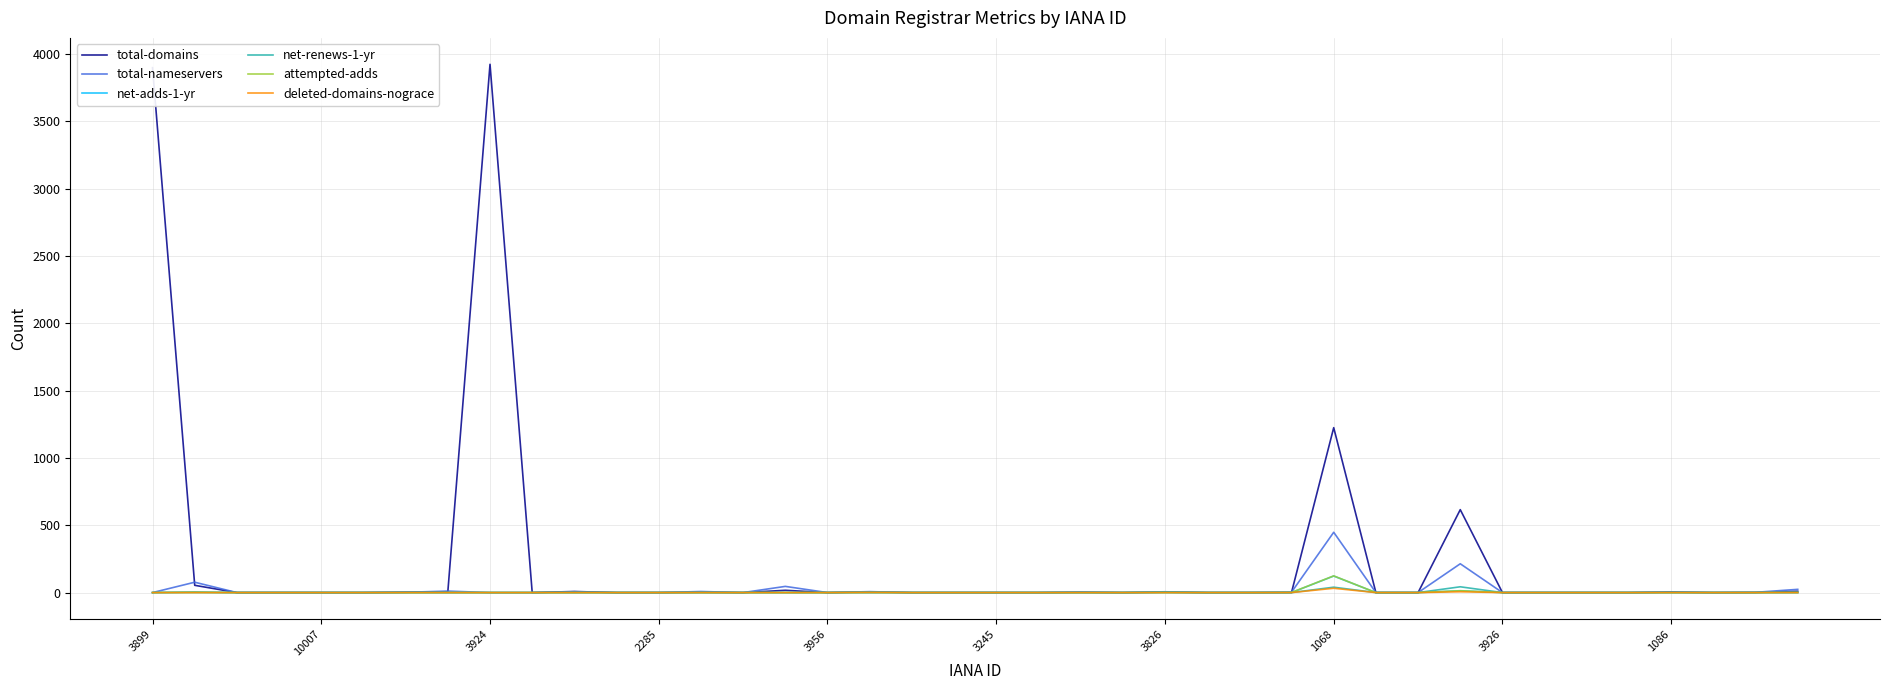

At how many categories does at least one series exceed 3092?

2